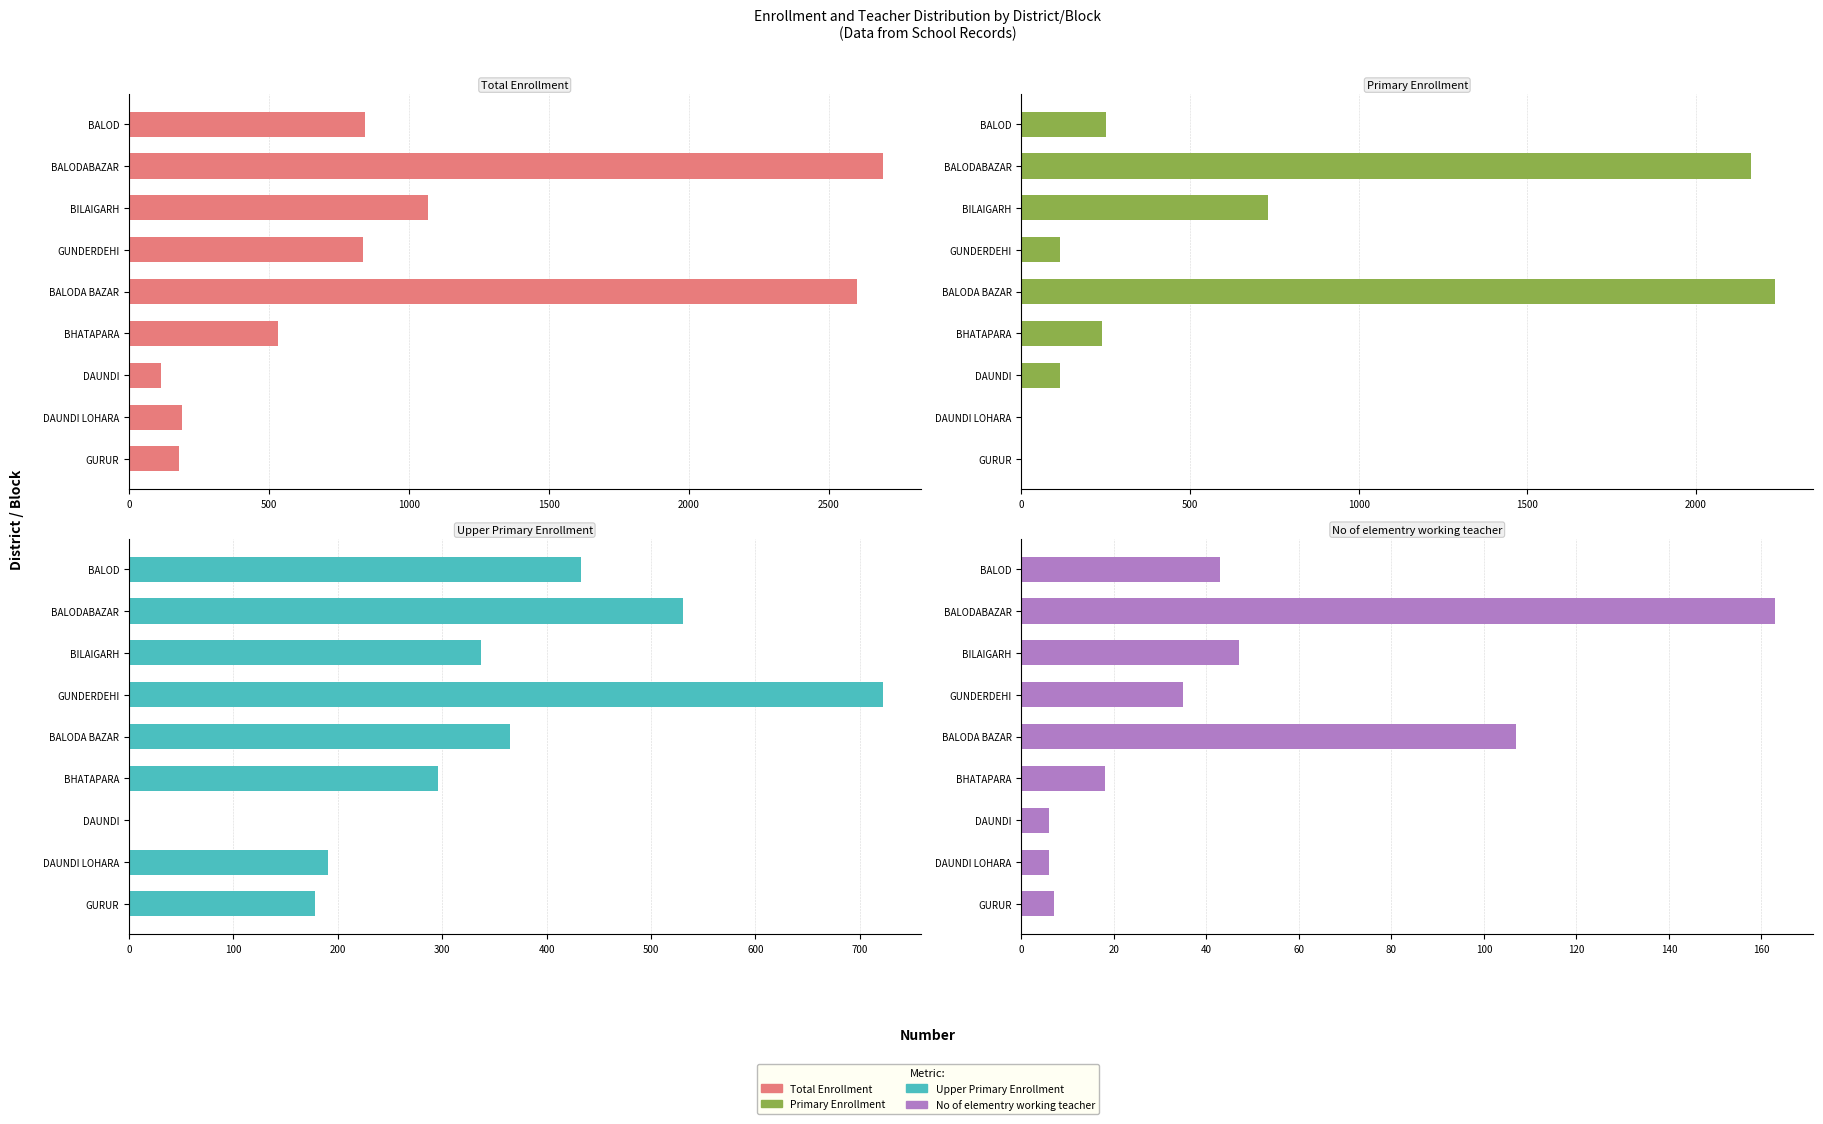

Are the bars horizontal?

Yes